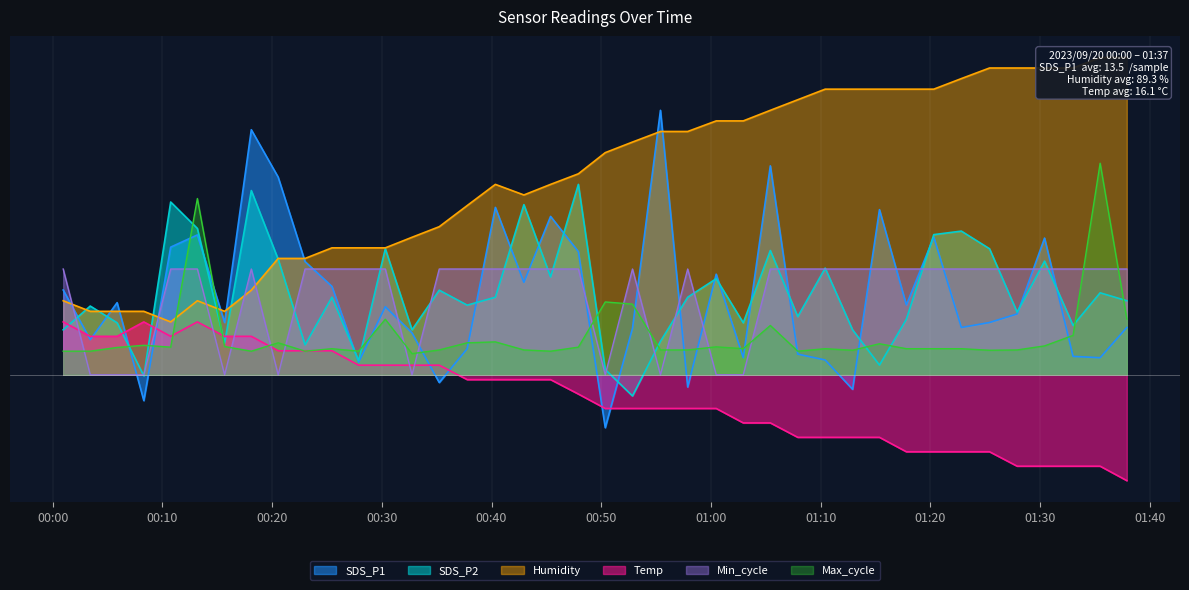

List the series in order of their peak value, lowest first.

Temp, Min_cycle, SDS_P2, Max_cycle, SDS_P1, Humidity